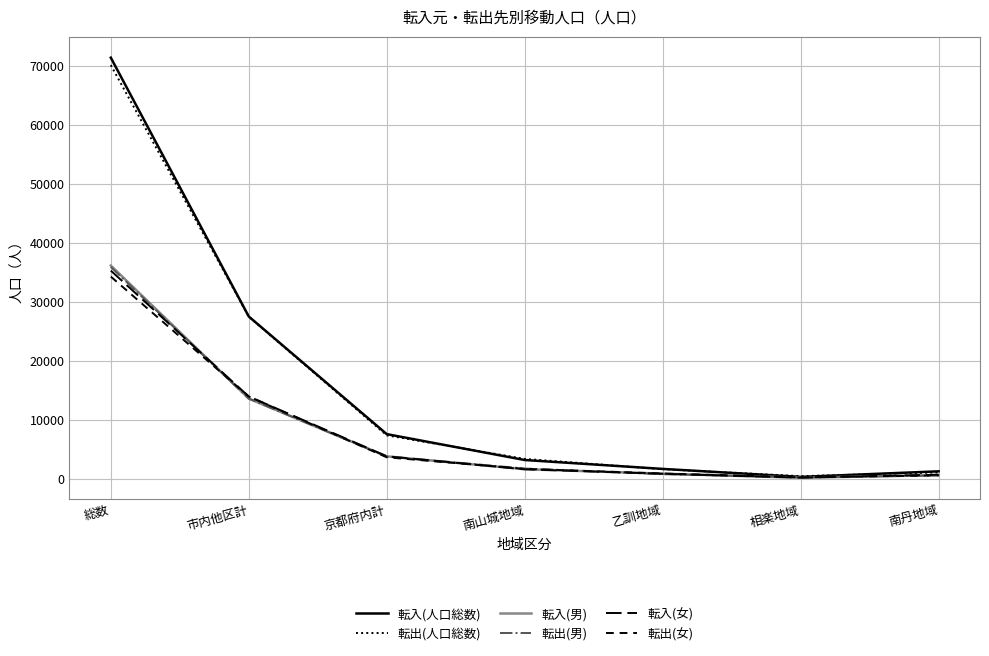

At how many categories does at least one series exceed 28628?

1